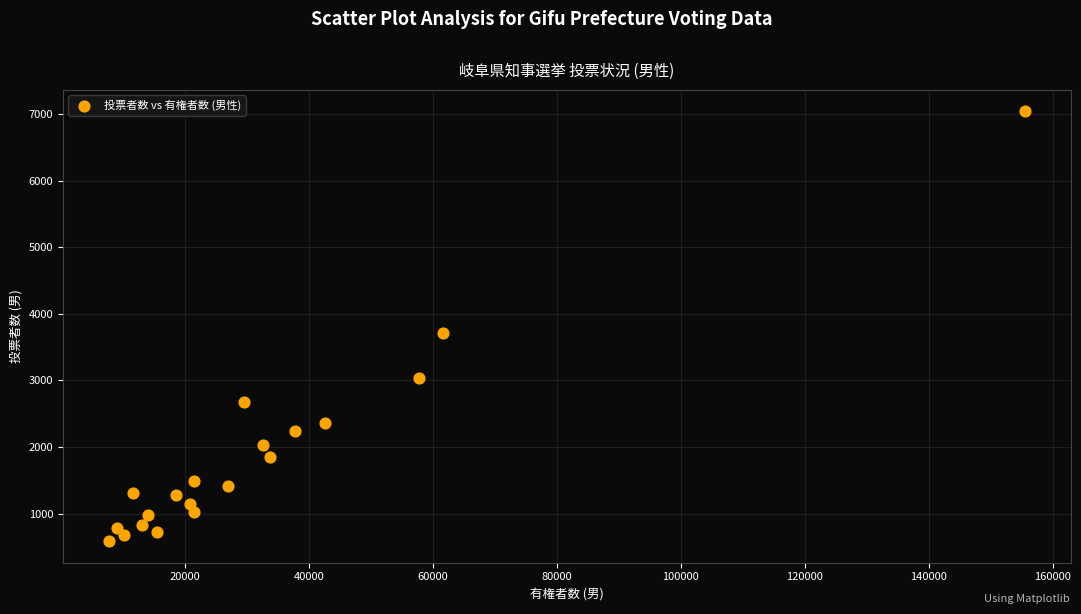

What is the range of Y values (max minus min)?

6456